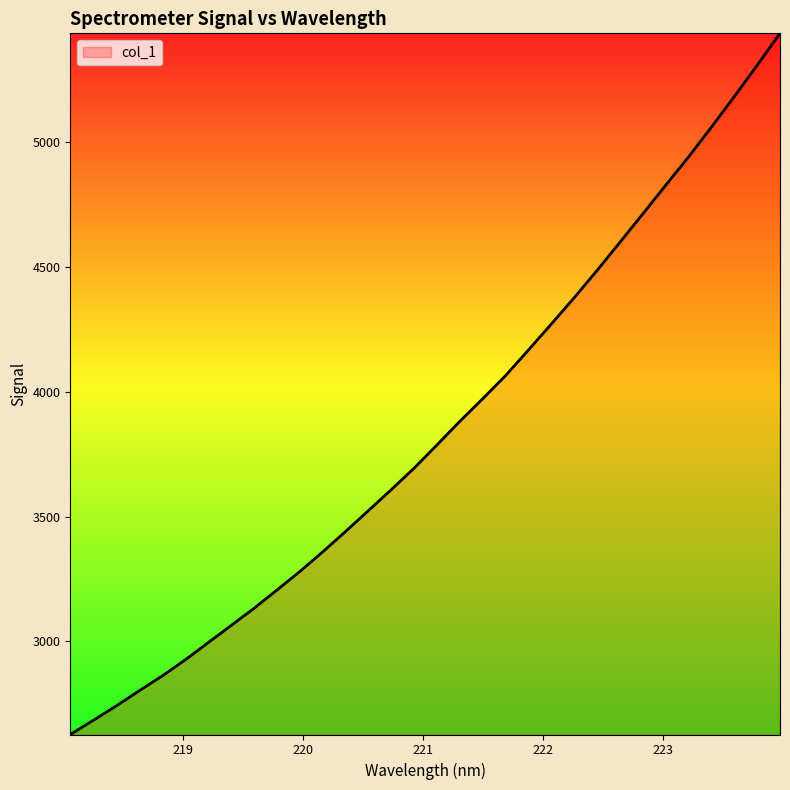

What is the maximum value shown in the chart?

5434.4